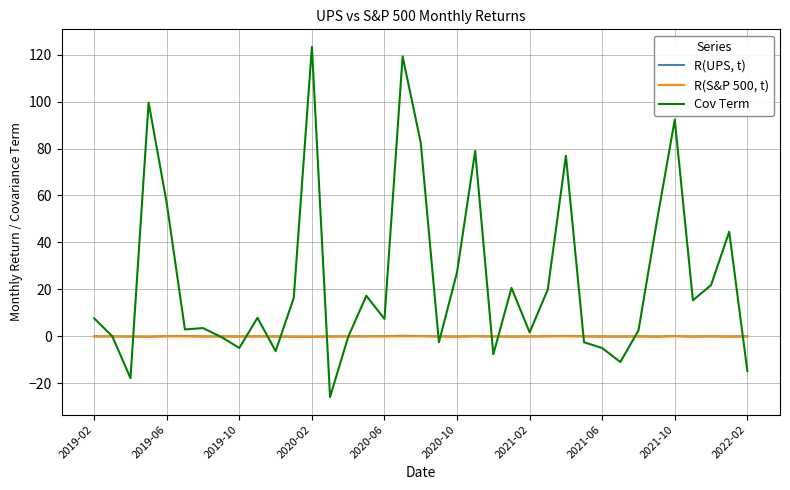

What is the lowest value of the Cov Term series?

-25.8